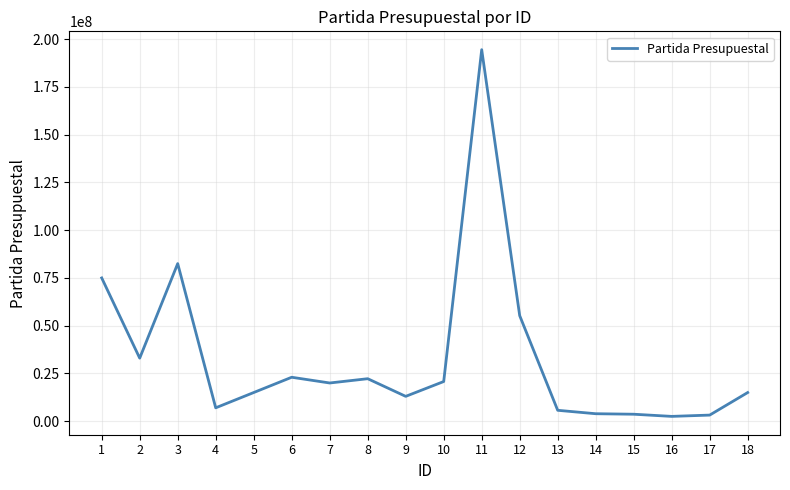

At which category does the data reach its first local peak?

3